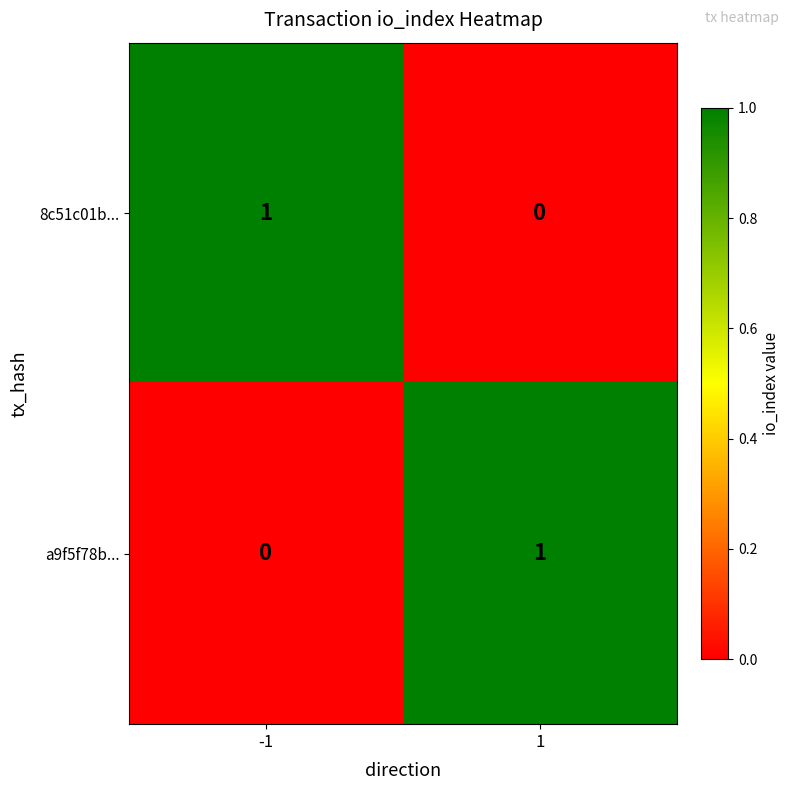

The a9f5f78b... series shows 0 at -1. True or false?

True